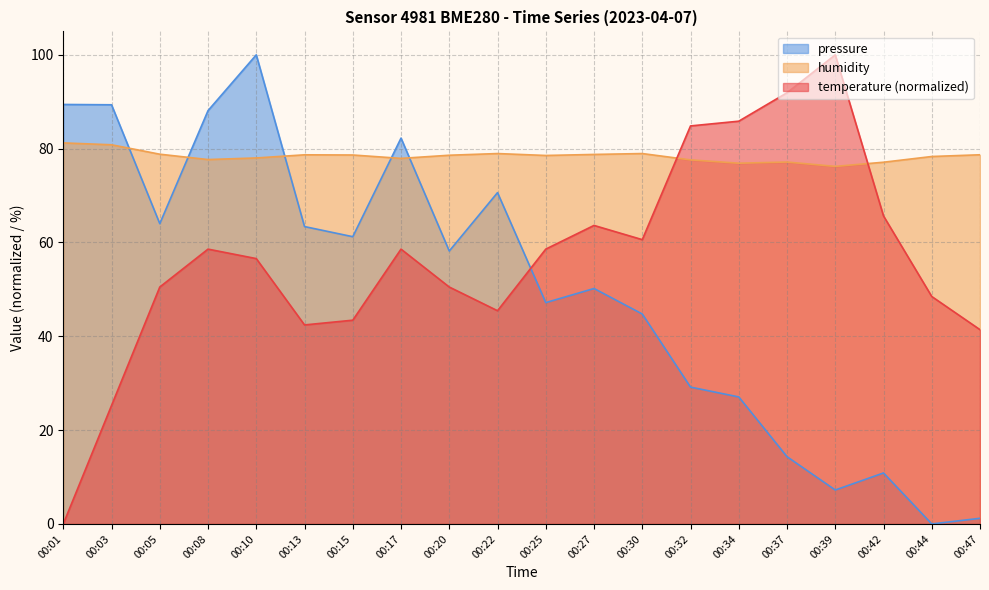

What are all the series names shown in the legend?

pressure, humidity, temperature (normalized)